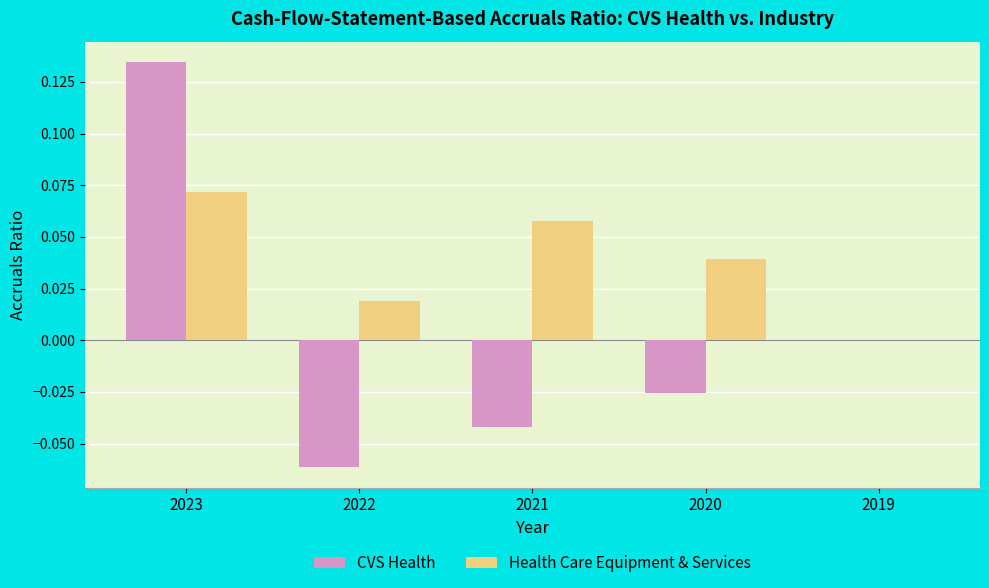

The CVS Health series shows -0.1 at 2021. True or false?

False